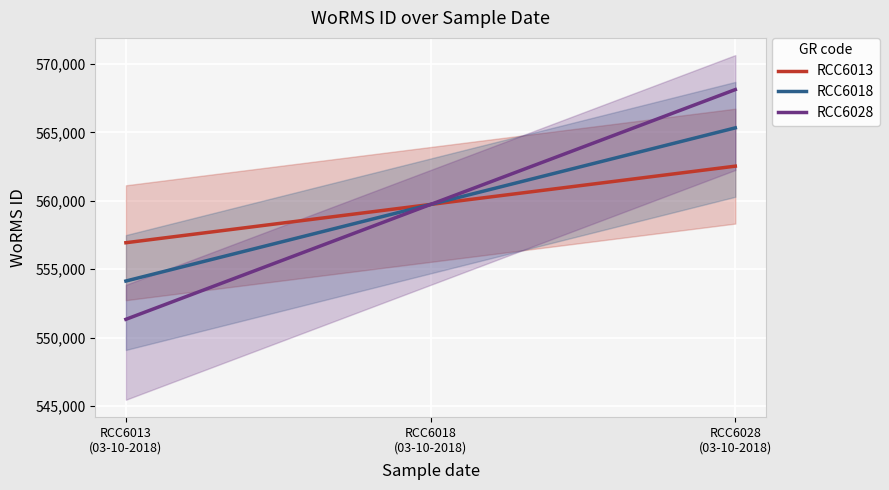

What is the highest value of the RCC6018 series?

565337.4